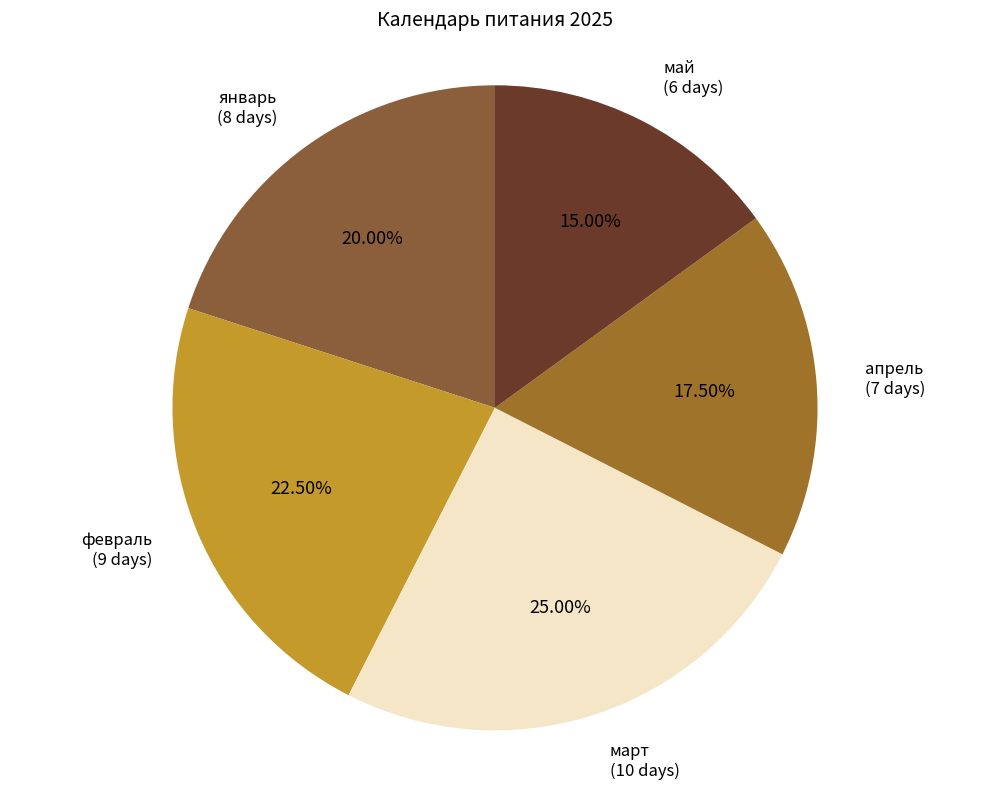

Rank the categories by value from highest to lowest.

март, февраль, январь, апрель, май